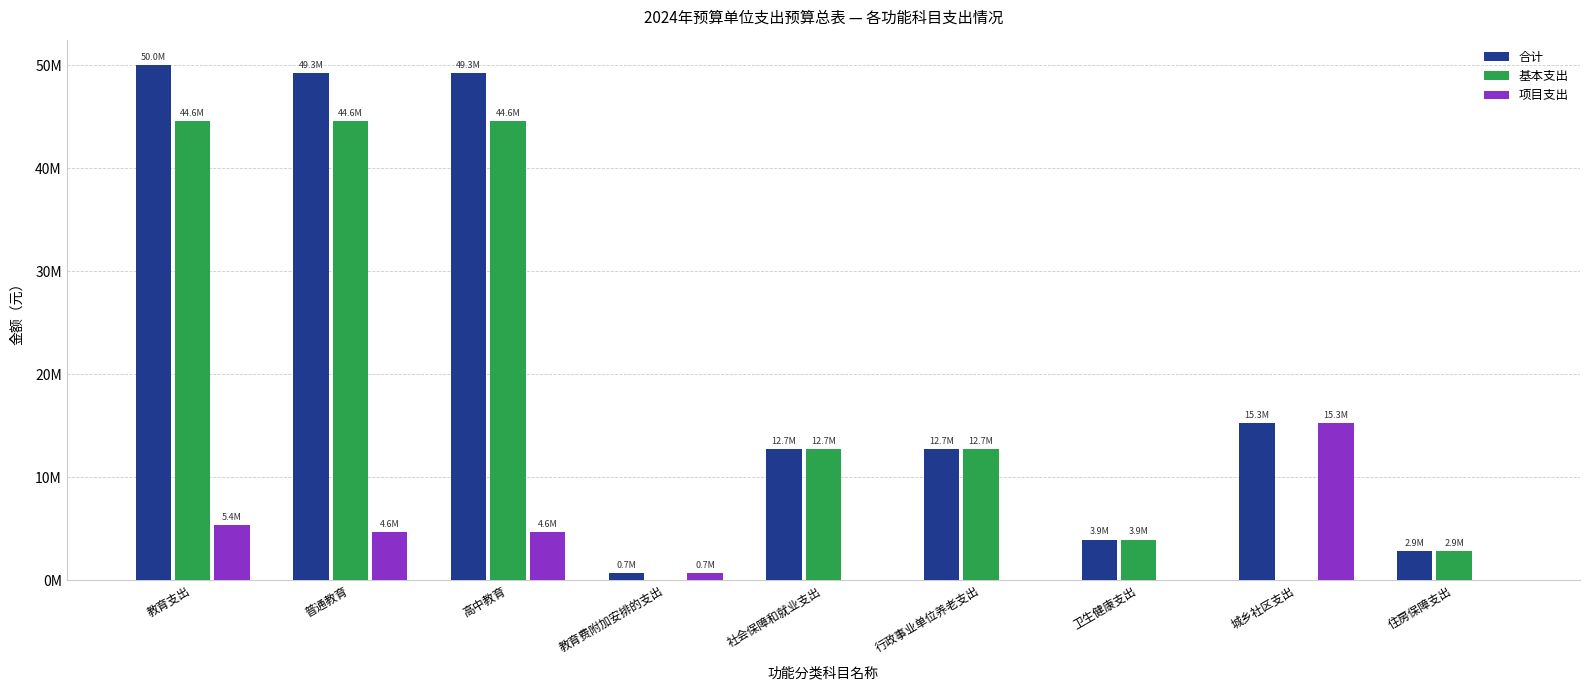

What are all the series names shown in the legend?

合计, 基本支出, 项目支出